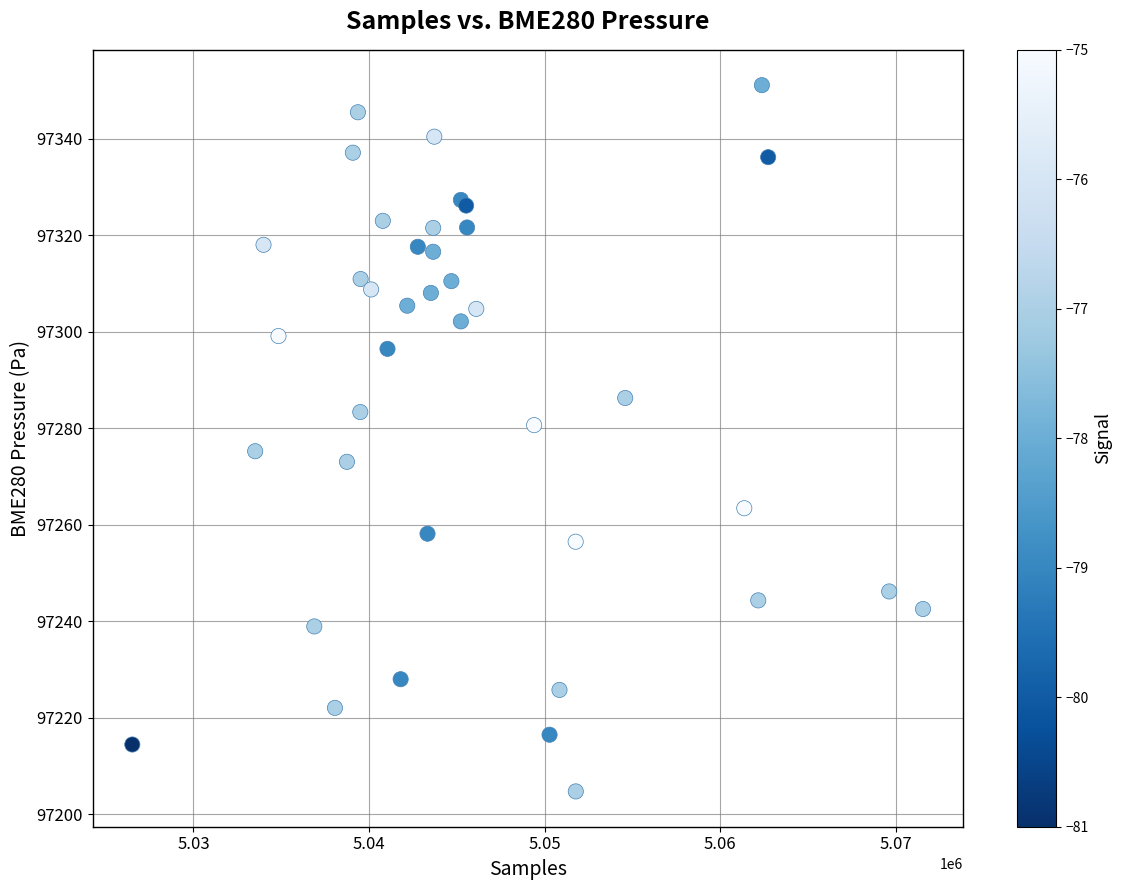

What Y value in the scatter plot is closest to 97277?

97275.2